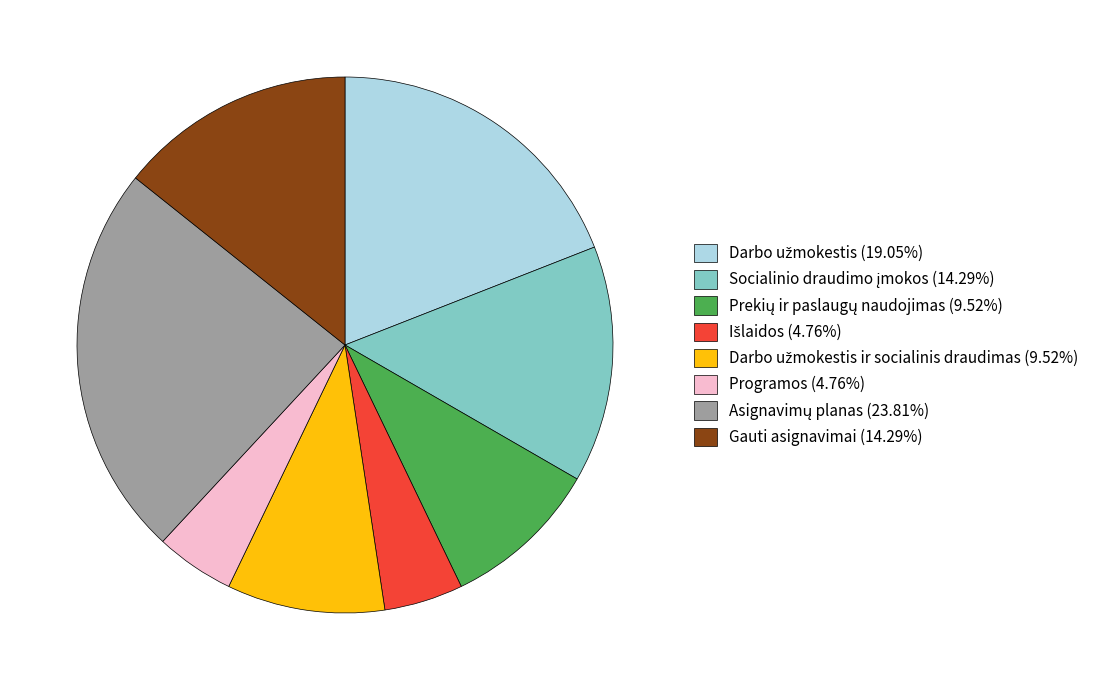

How many segments does this pie chart have?

8